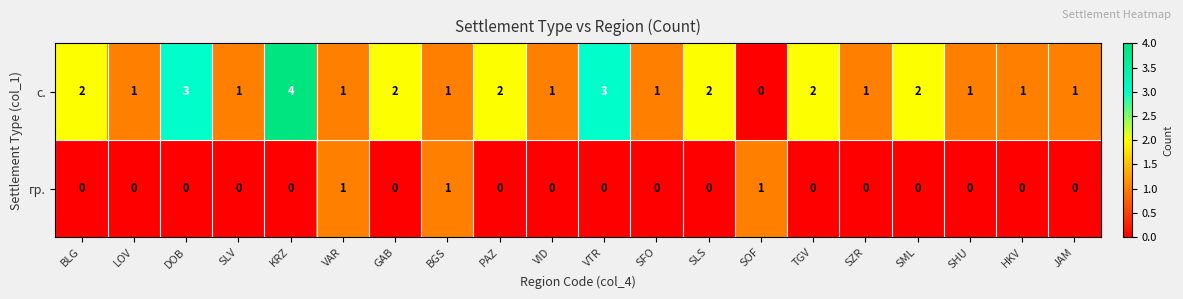

True or false: гр. has a value of 0 at SOF.

False